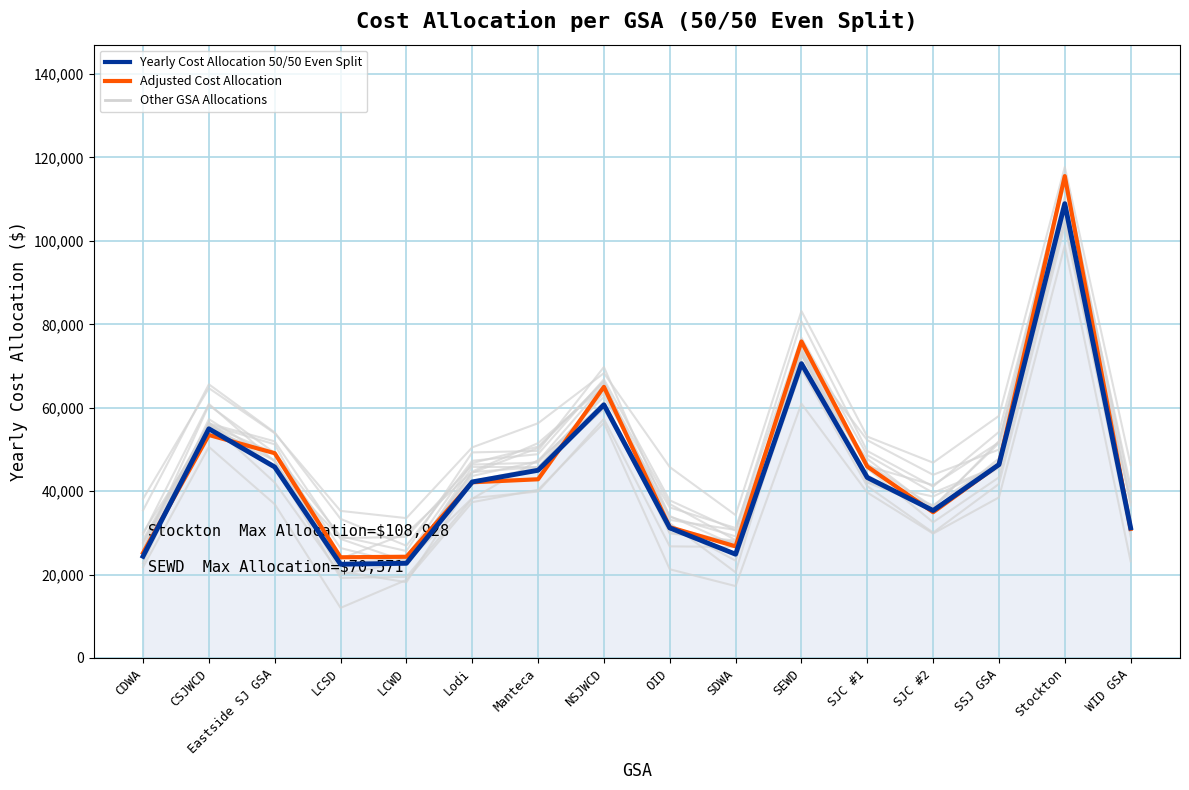

The Yearly Cost Allocation 50/50 Even Split series shows 60710.5 at NSJWCD. True or false?

True